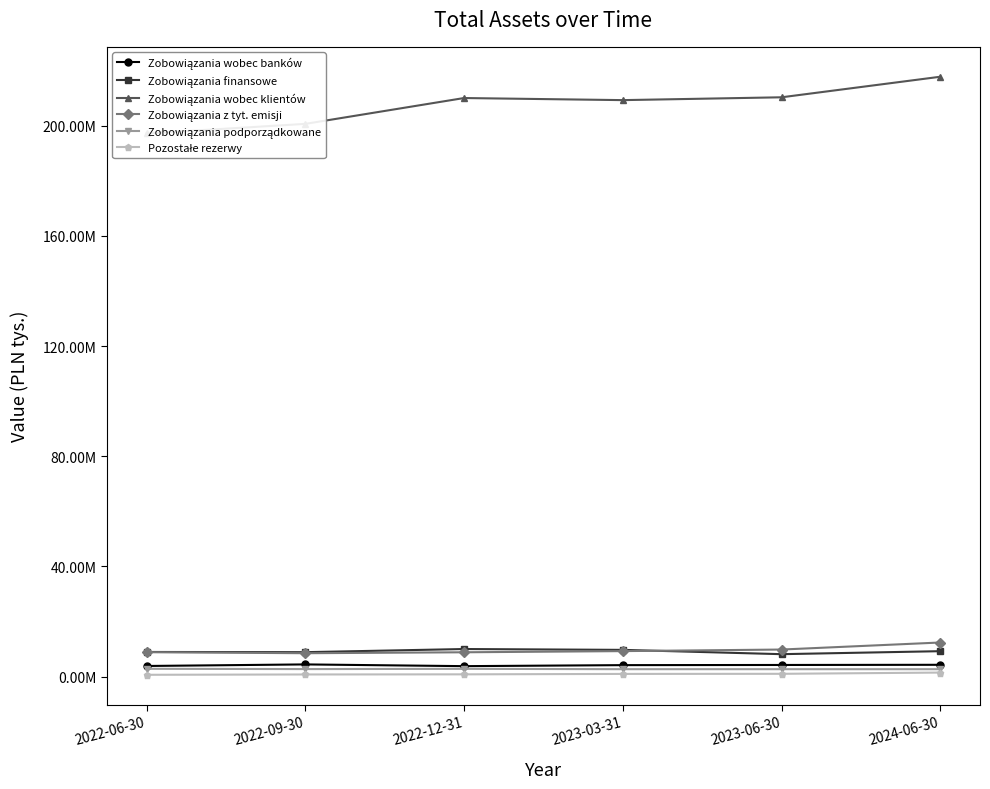

True or false: Zobowiązania z tyt. emisji and Zobowiązania podporządkowane intersect in this chart.

False